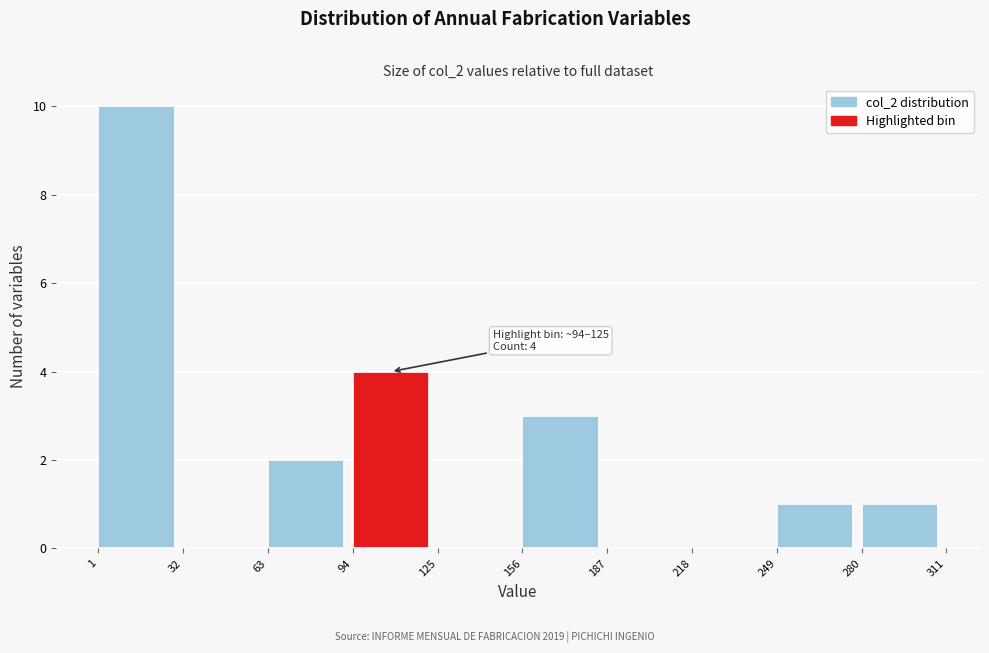

Over which range of the x-axis is the bar tallest?

1 to 32